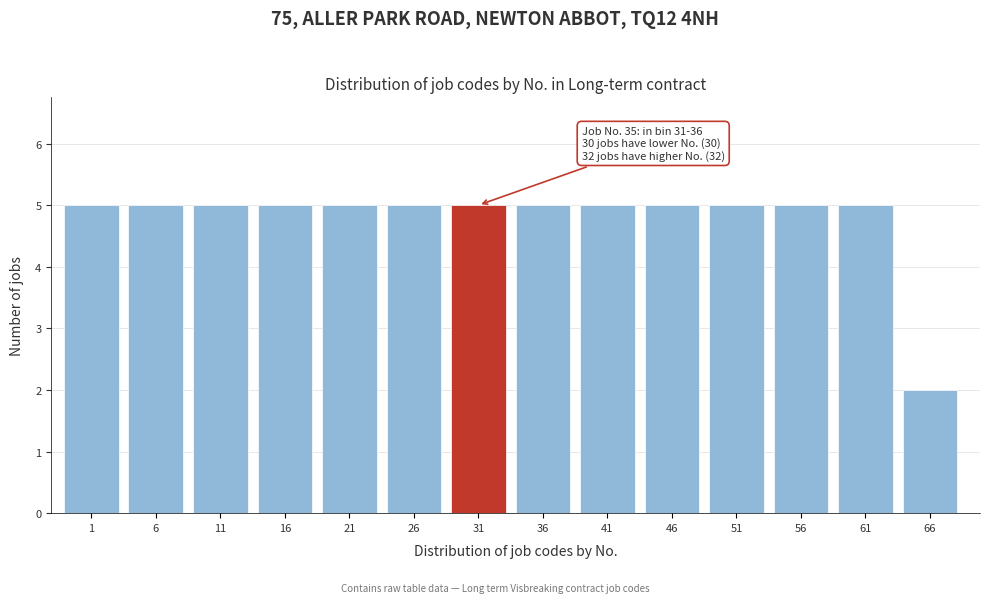

Reading left to right, extract all data points from this chart.

1=5	6=5	11=5	16=5	21=5	26=5	31=5	36=5	41=5	46=5	51=5	56=5	61=5	66=2